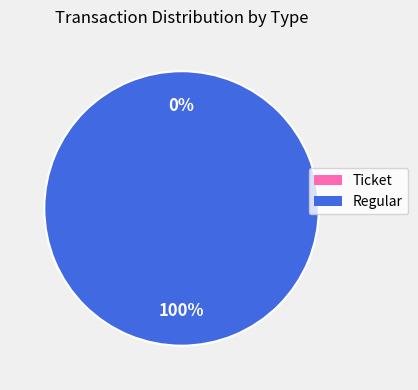

To the nearest percent, what is the combined percentage of Ticket and Regular?

100%